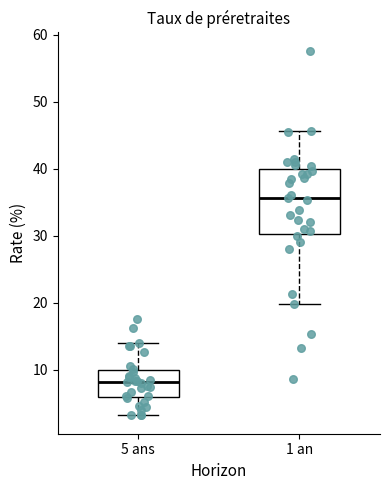

Which box's median line is the highest?

1 an